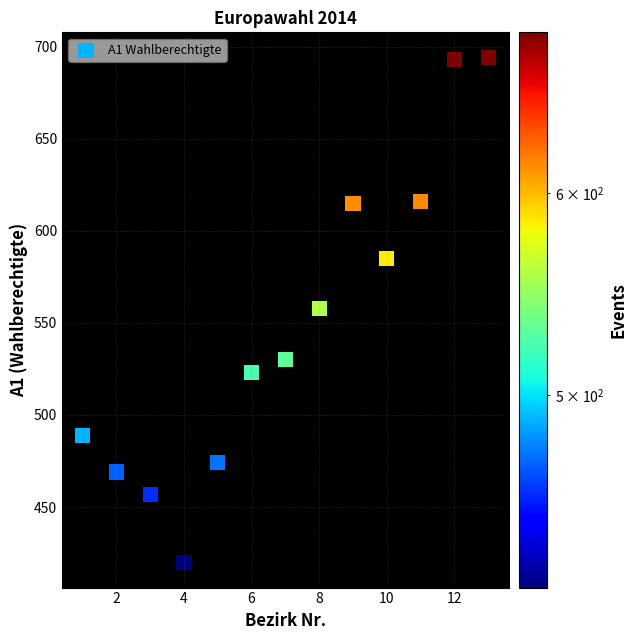

What is the range of X values (max minus min)?

12